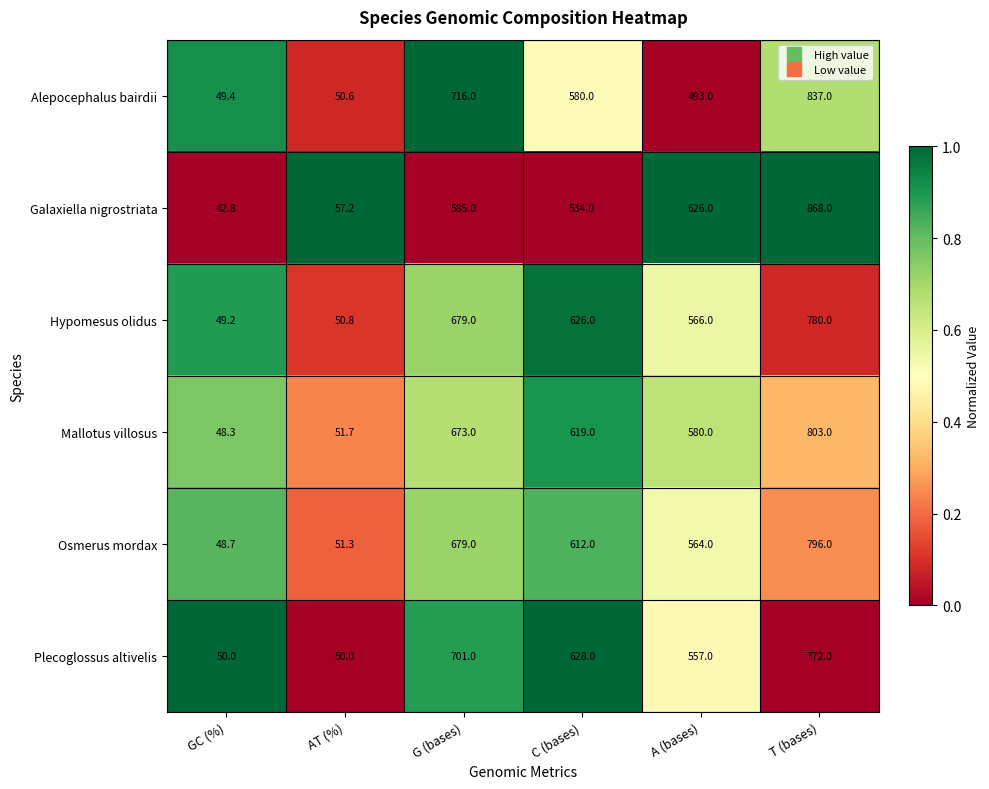

At which category does the chart reach its peak across all series?

T (bases)